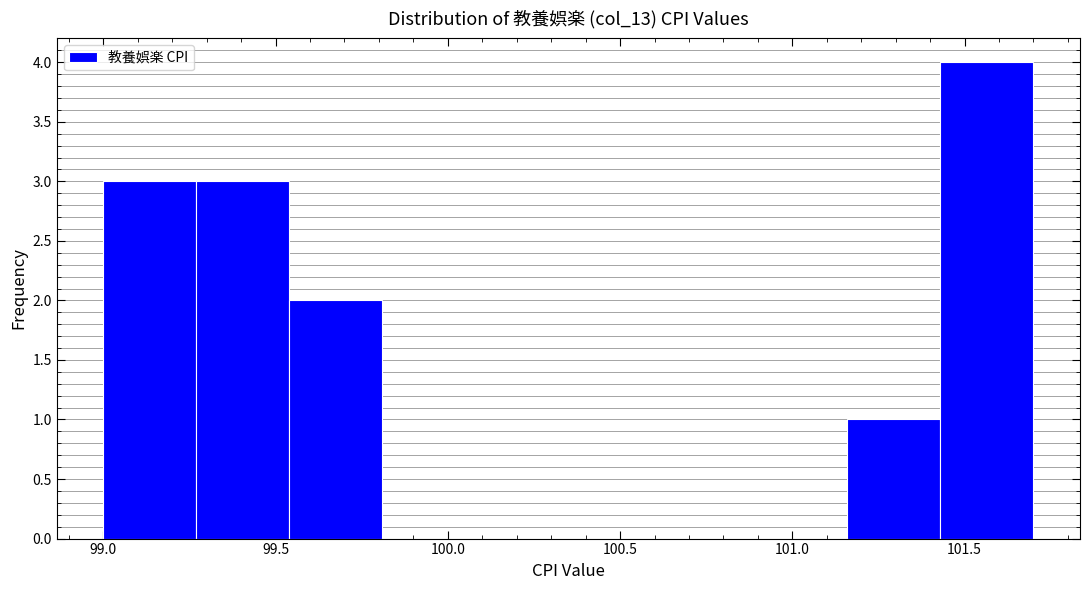

Over which range of the x-axis is the bar tallest?

101.43 to 101.70